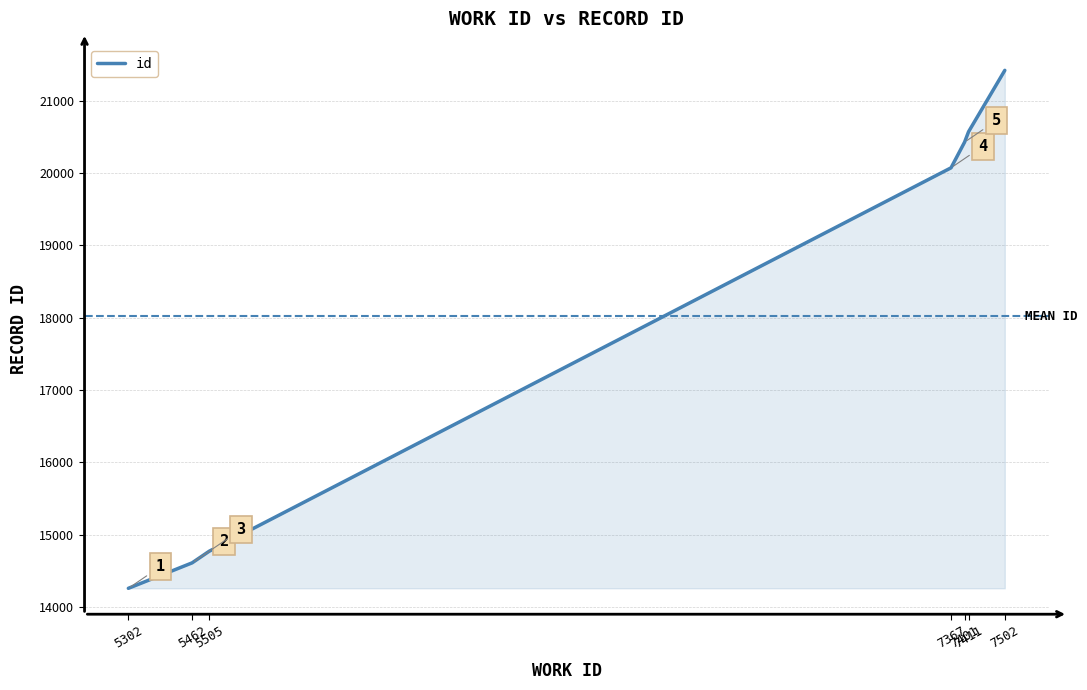

What is the maximum value shown in the chart?

21420